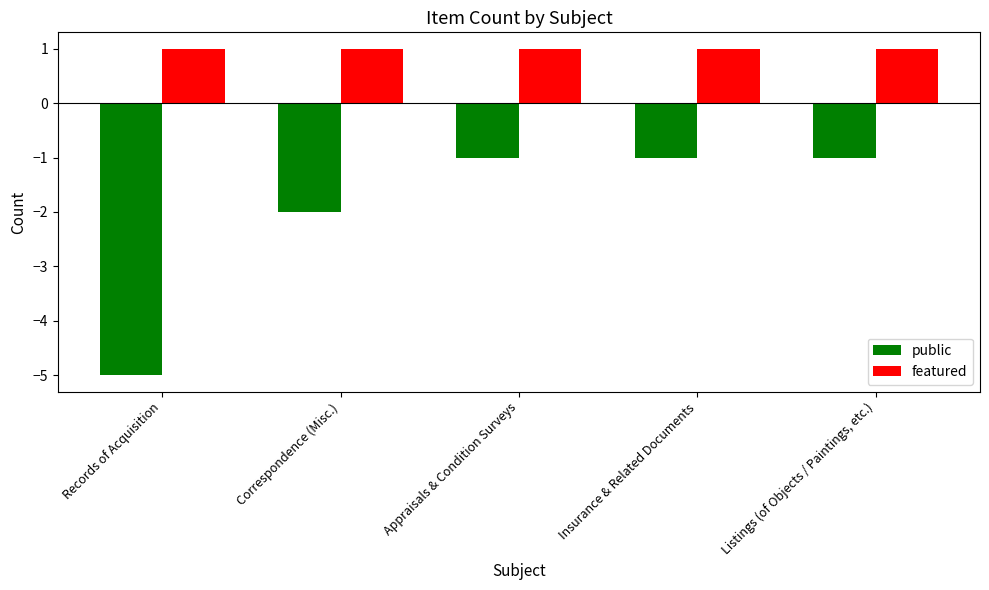

What is the lowest value of the public series?

-5